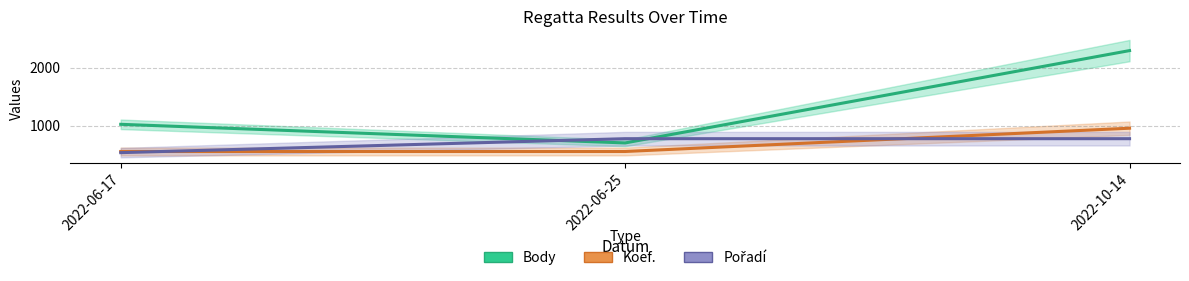

What are all the series names shown in the legend?

Body, Koef., Pořadí